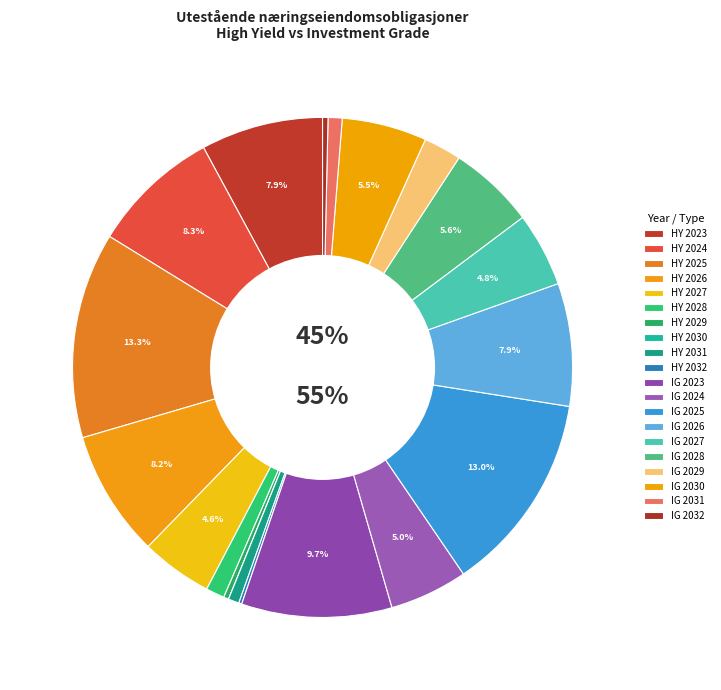

What is the total percentage of 2027 and 2032?

10.8%